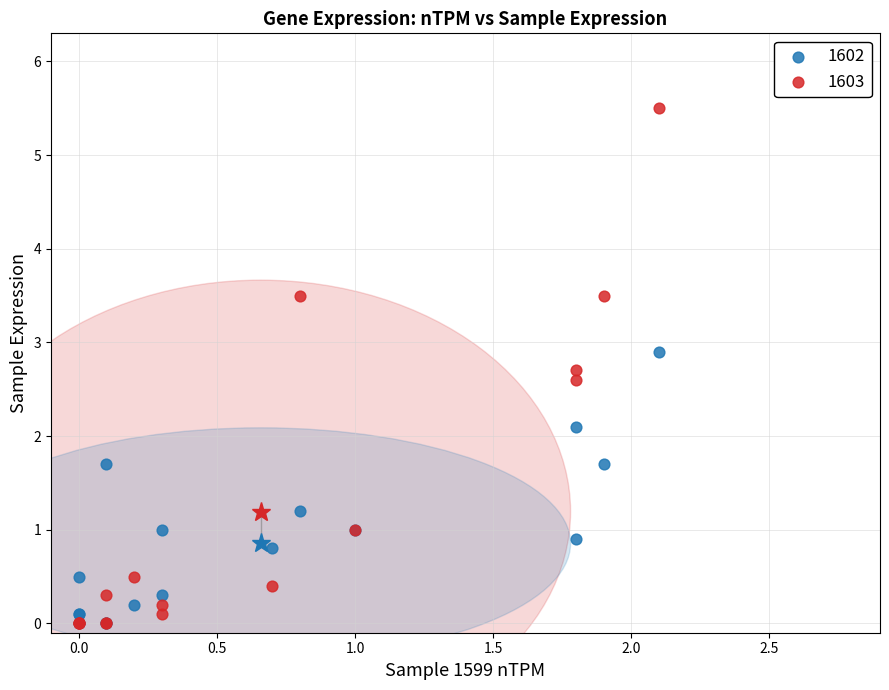

Which series has the widest spread of Y values?

1603